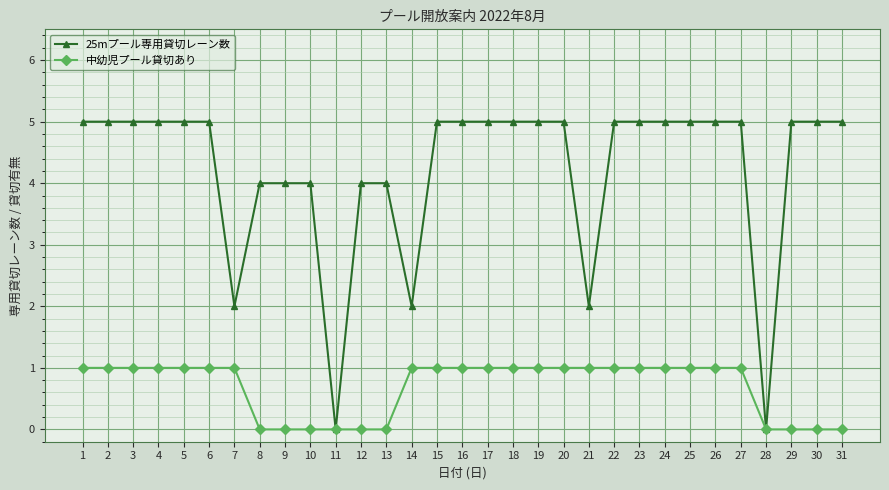

What is the sum of all 25mプール専用貸切レーン数 values?

131